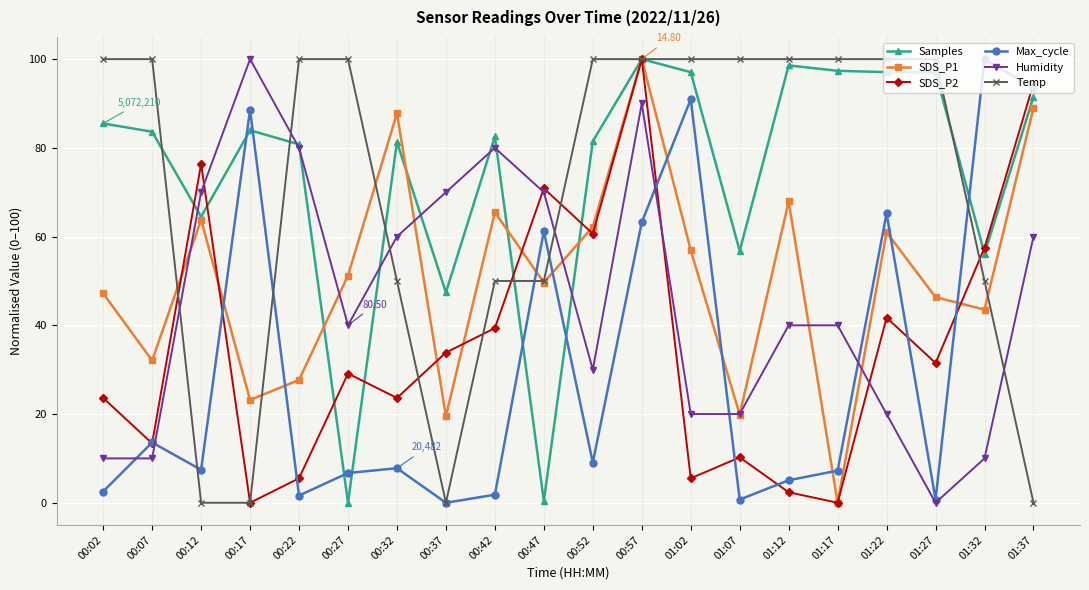

How many data points does each series have?

20